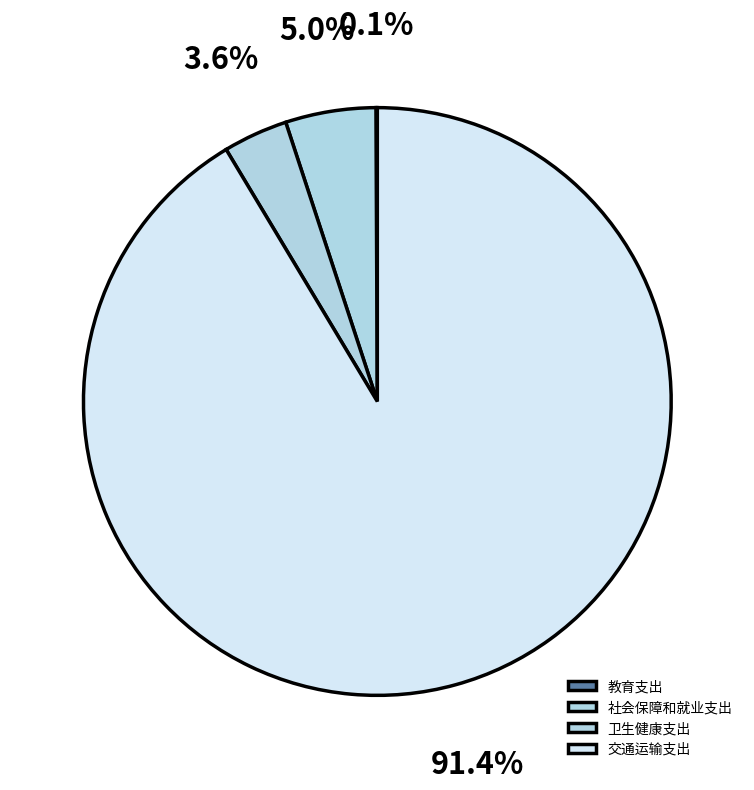

Between 交通运输支出 and 教育支出, which is larger?

交通运输支出